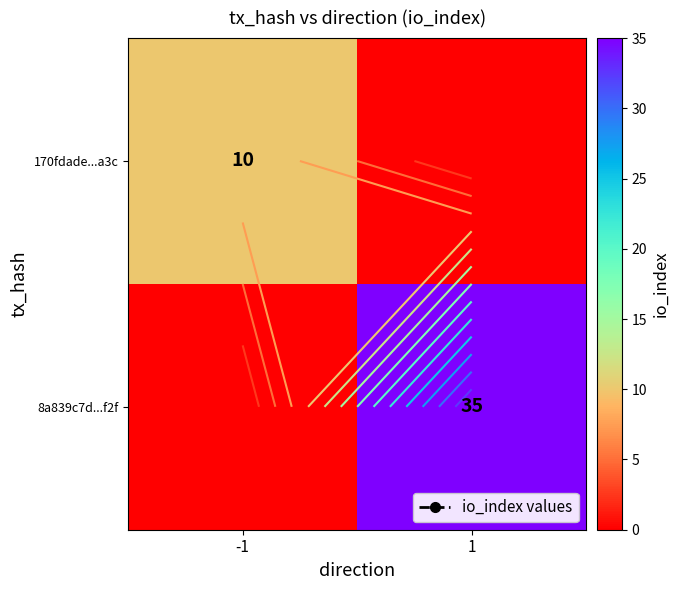

At how many categories does at least one series exceed 7?

2